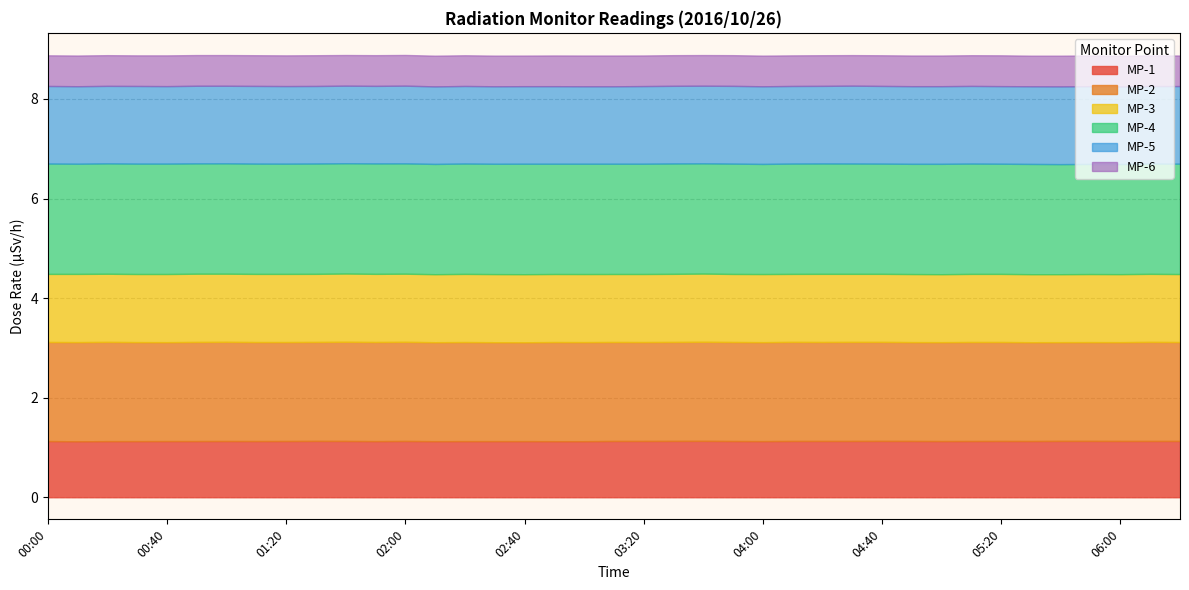

At which label does MP-3 reach its minimum?

05:00